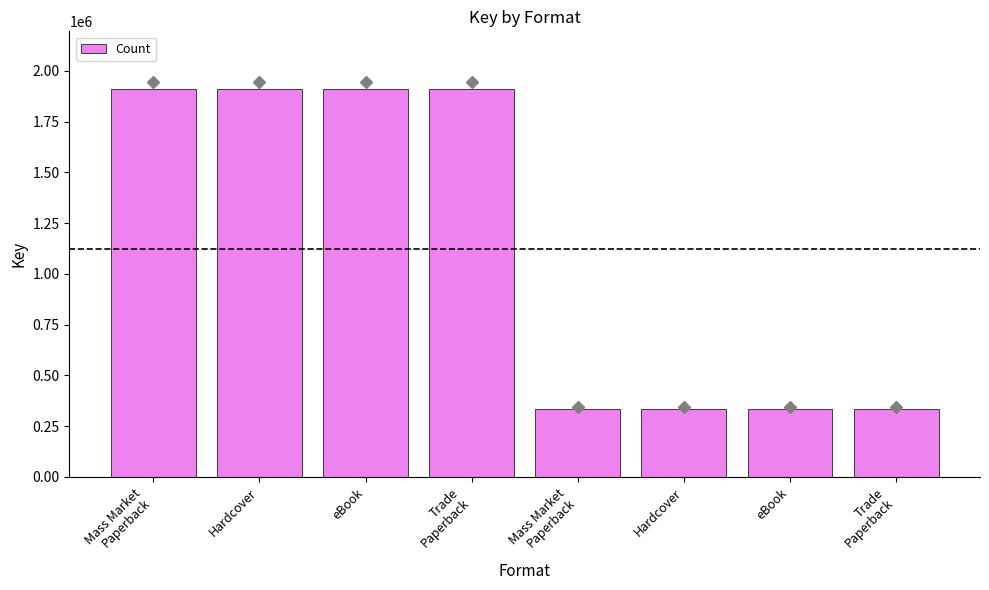

How many data points are less than 1908095?

4